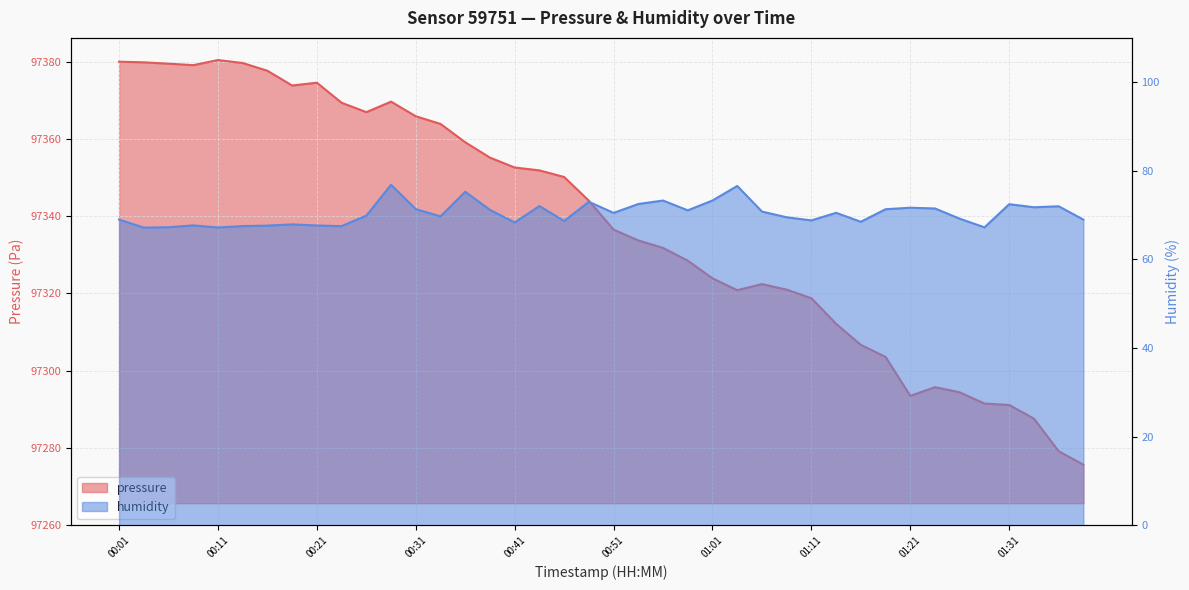

At which label is pressure closest to 97328?

00:58